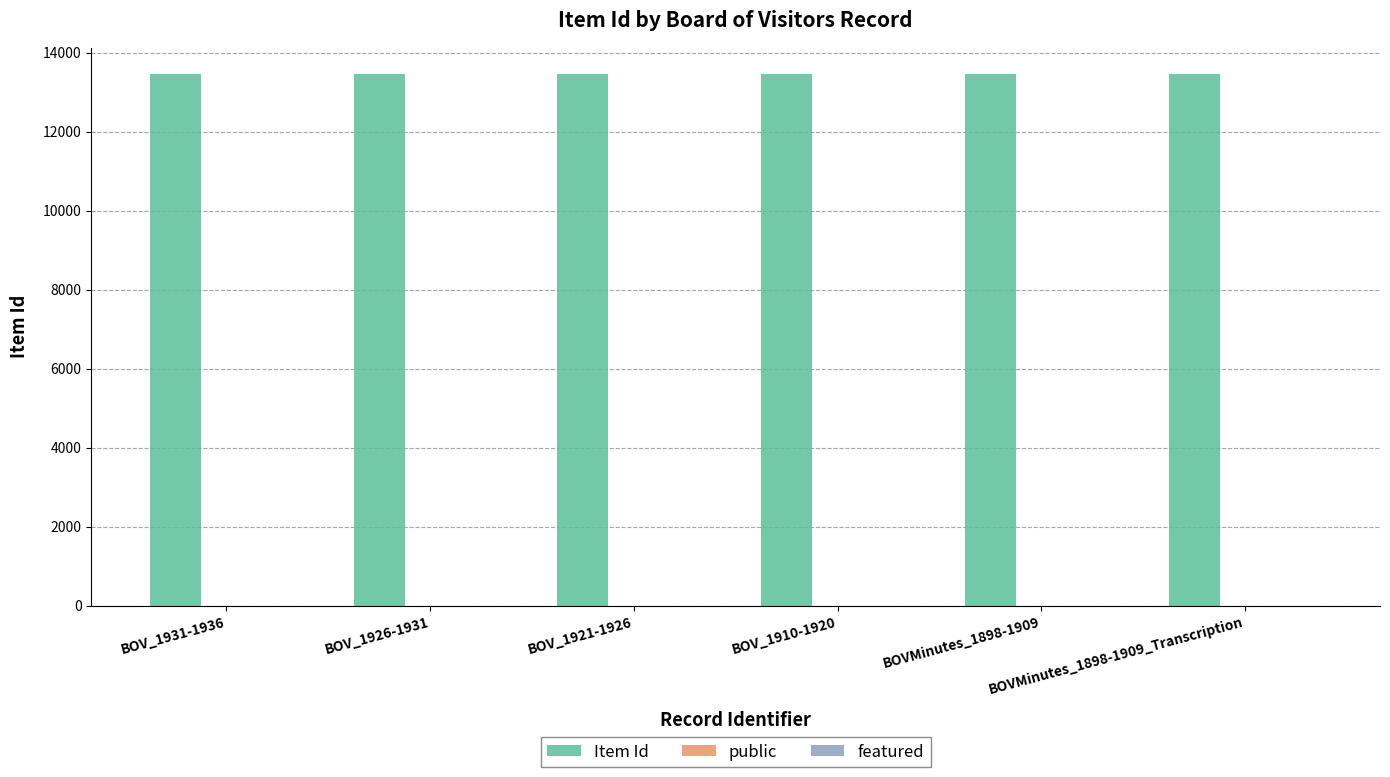

Which series has the largest total across all categories?

Item Id